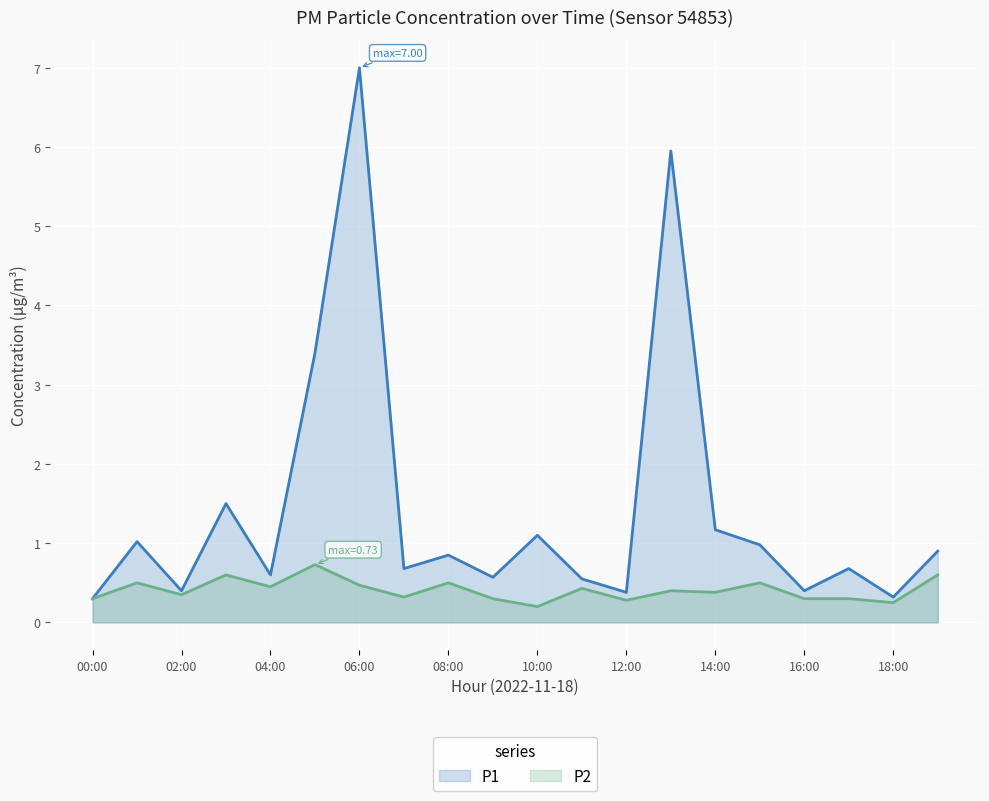

Does the chart display data point markers on the line(s)?

No